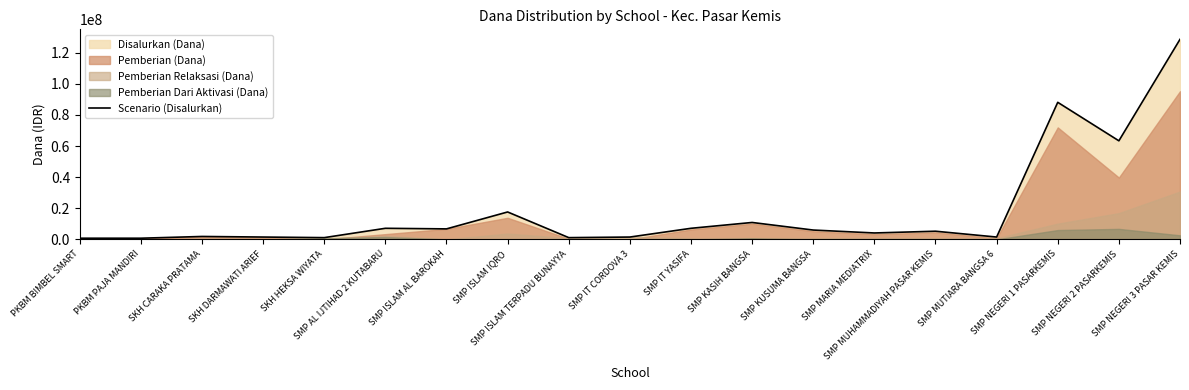

What is the smallest value displayed?

750000